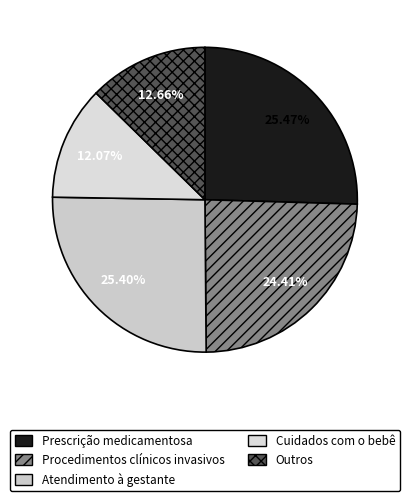

To the nearest percent, what is the difference between the largest and smallest slice percentages?

13%